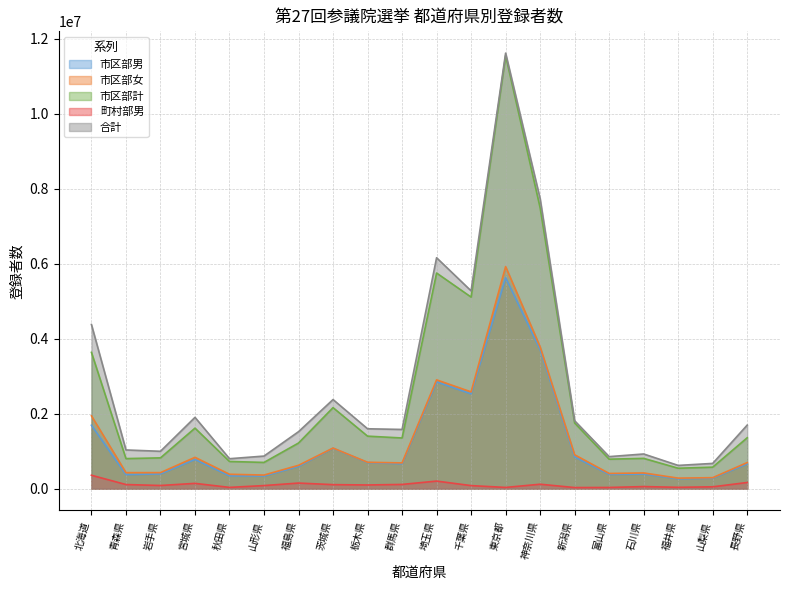

List the series in order of their peak value, highest first.

合計, 市区部計, 市区部女, 市区部男, 町村部男